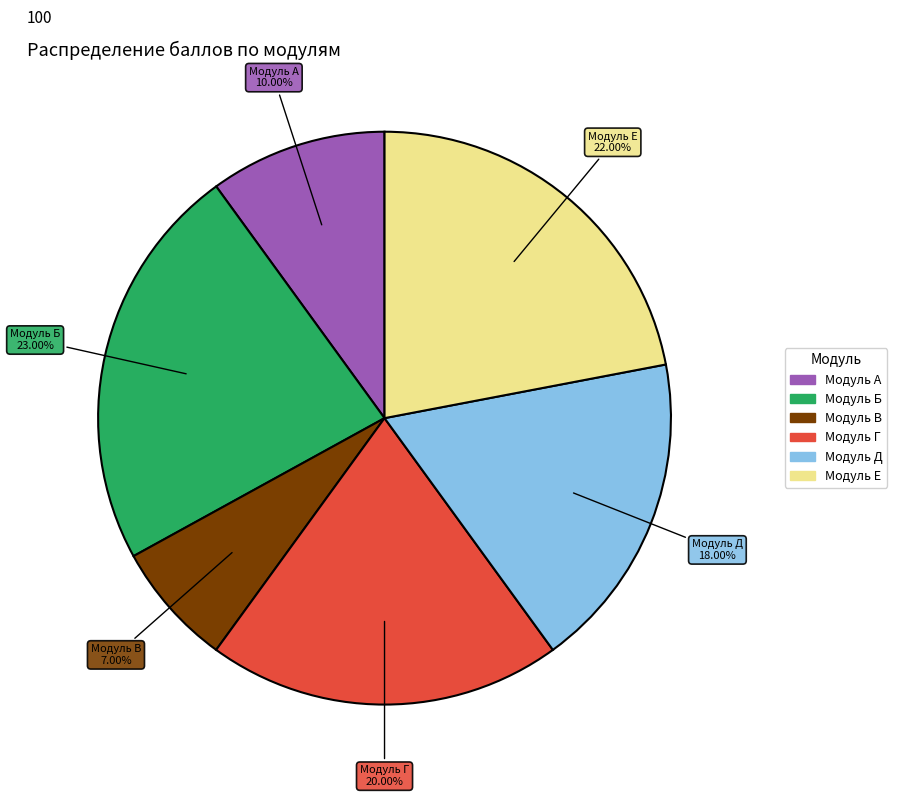

Which slice is the largest?

Модуль Б